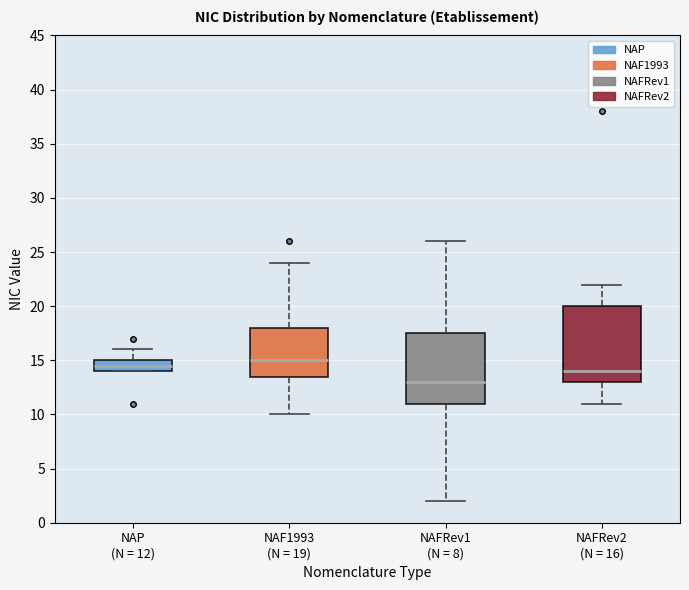

Which box has the highest median line?

NAF1993 (N = 19)